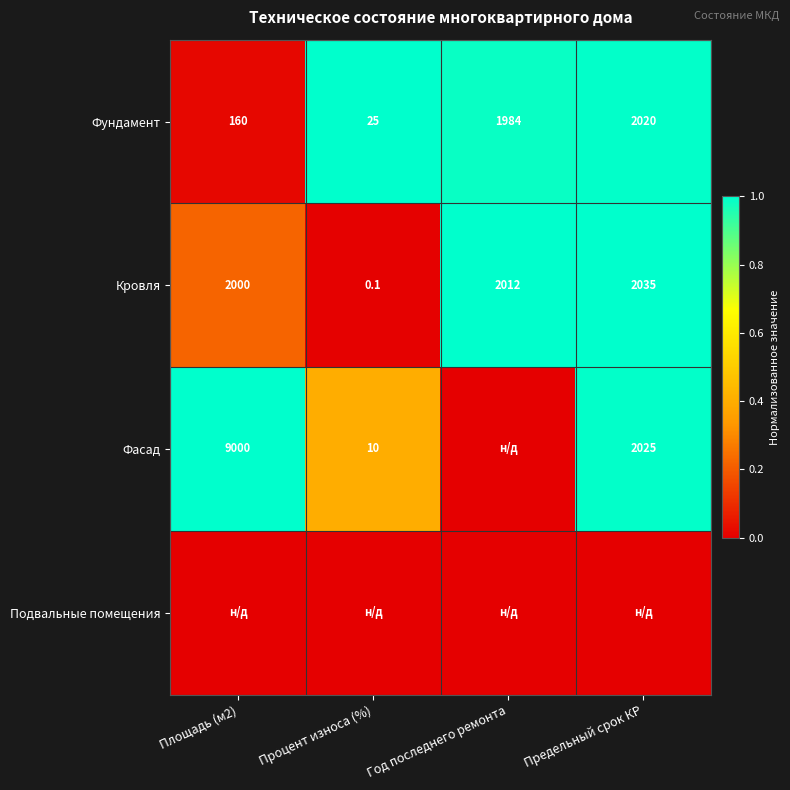

The value of Фундамент at Процент износа (%) is 16.8. True or false?

False